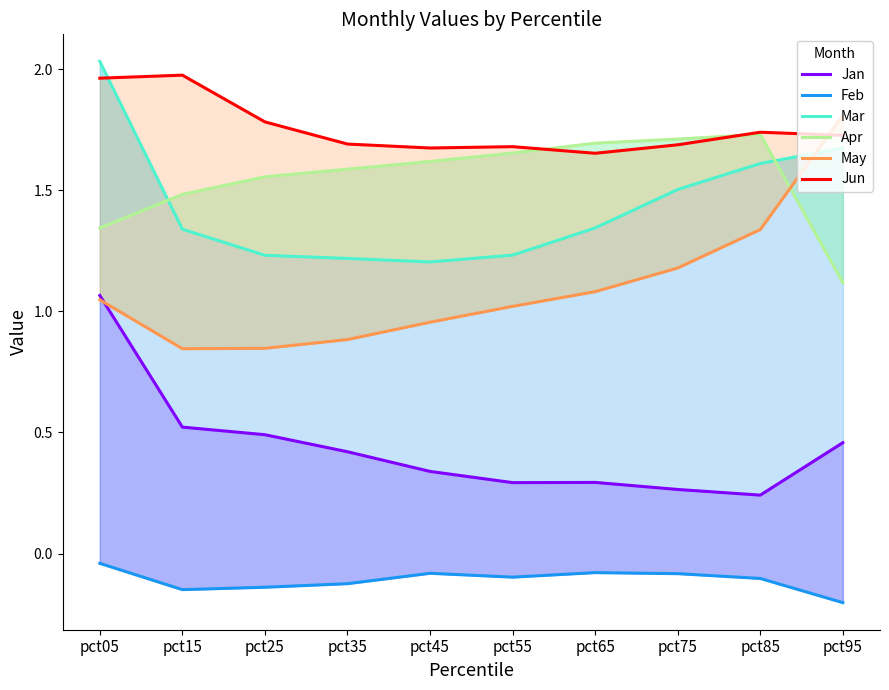

The Jun series shows 1.7 at pct75. True or false?

True